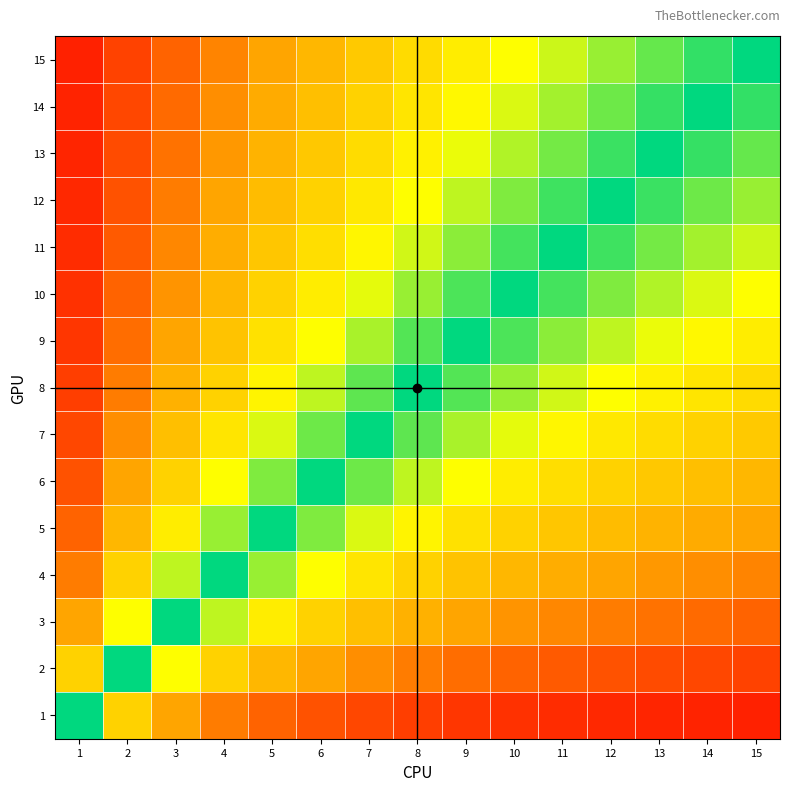

What is the total value across all series at 8?

9.3